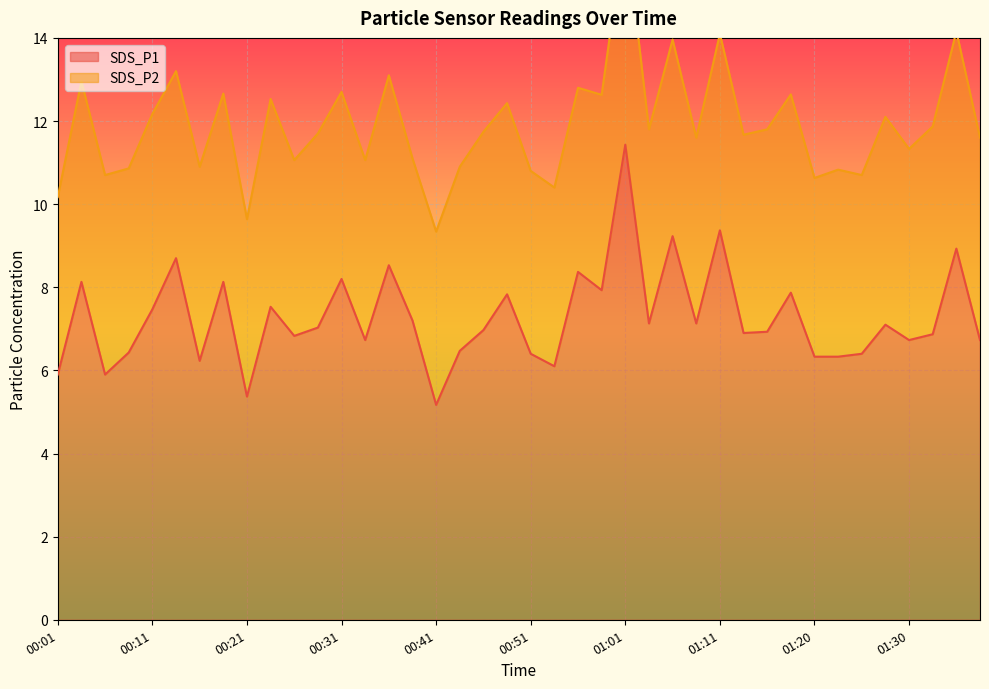

The chart shows a value of 3.2 at 01:30. True or false?

False